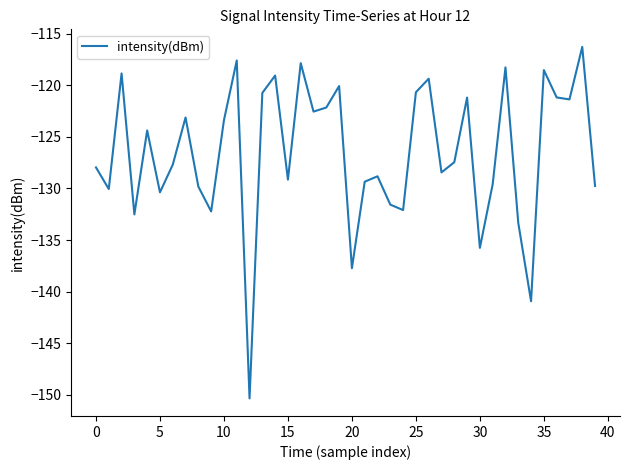

What is the maximum value shown in the chart?

-116.3